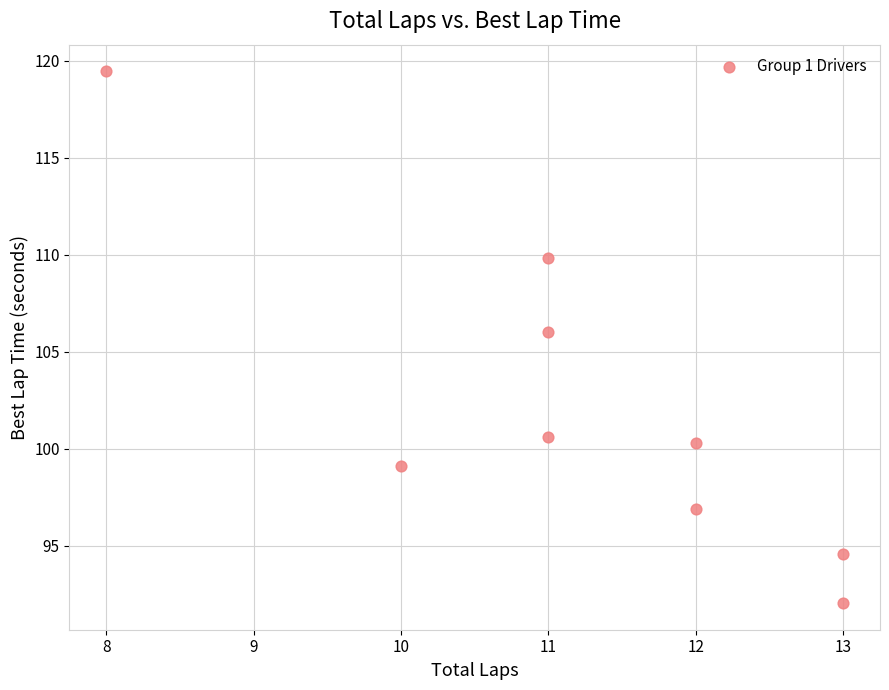

What is the average Y value?

102.1